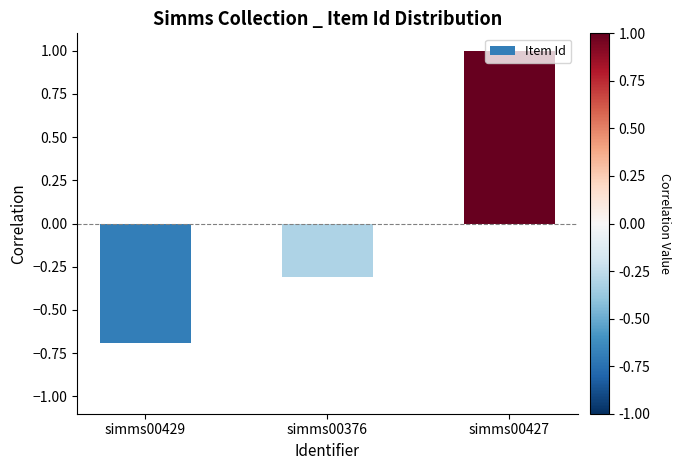

At which label does the data first exceed 0?

simms00427